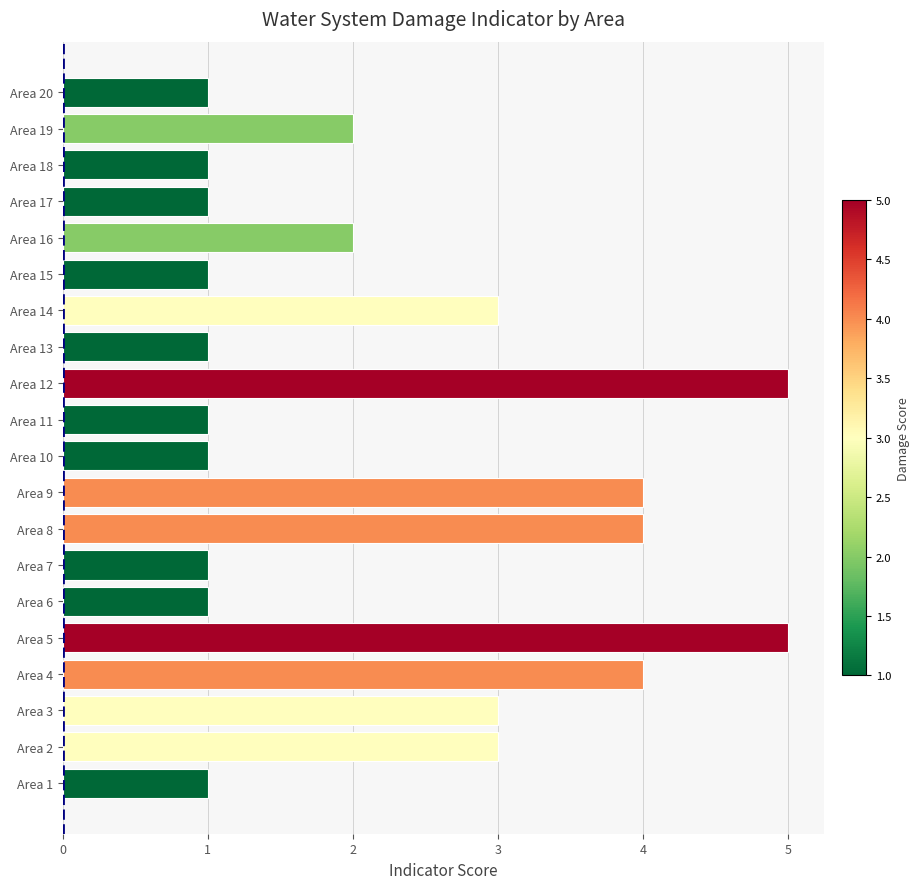

Is it true that the value at Area 20 is 2?

False